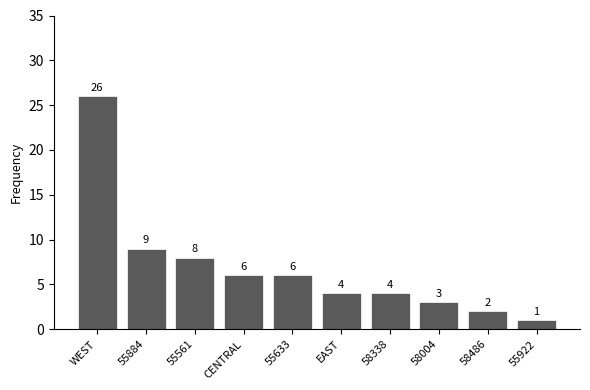

Read the value at 58004.

3